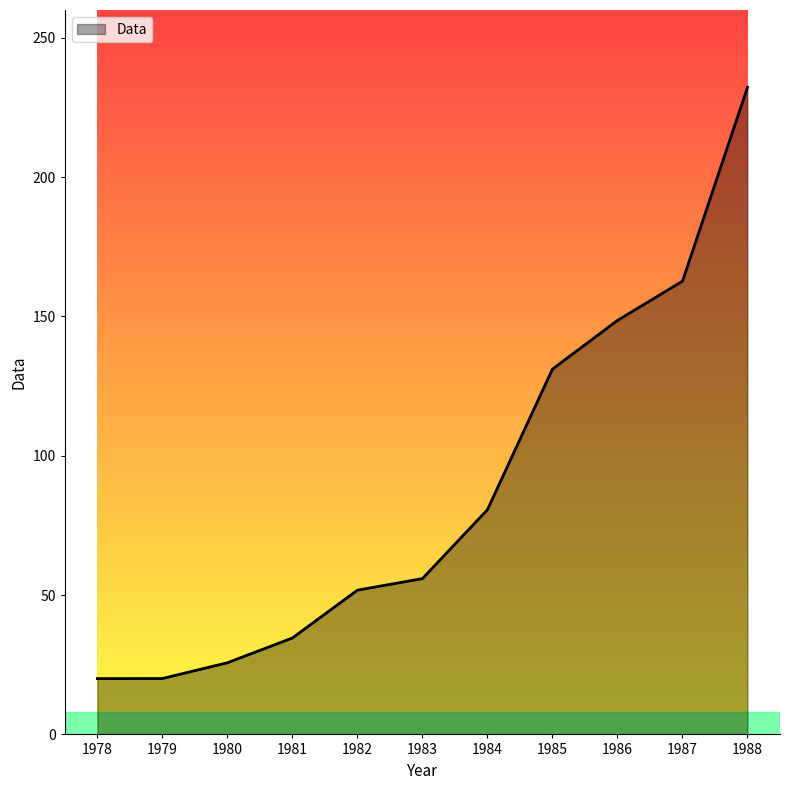

What is the approximate value at 1979?

20.1